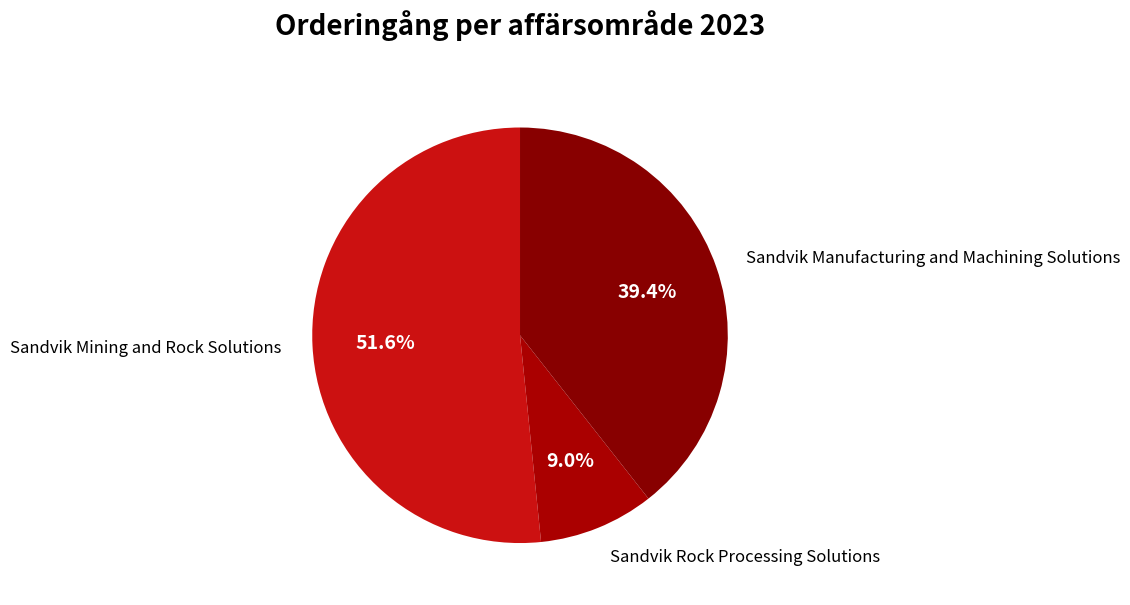

What is the largest slice in the pie chart?

Sandvik Mining and Rock Solutions